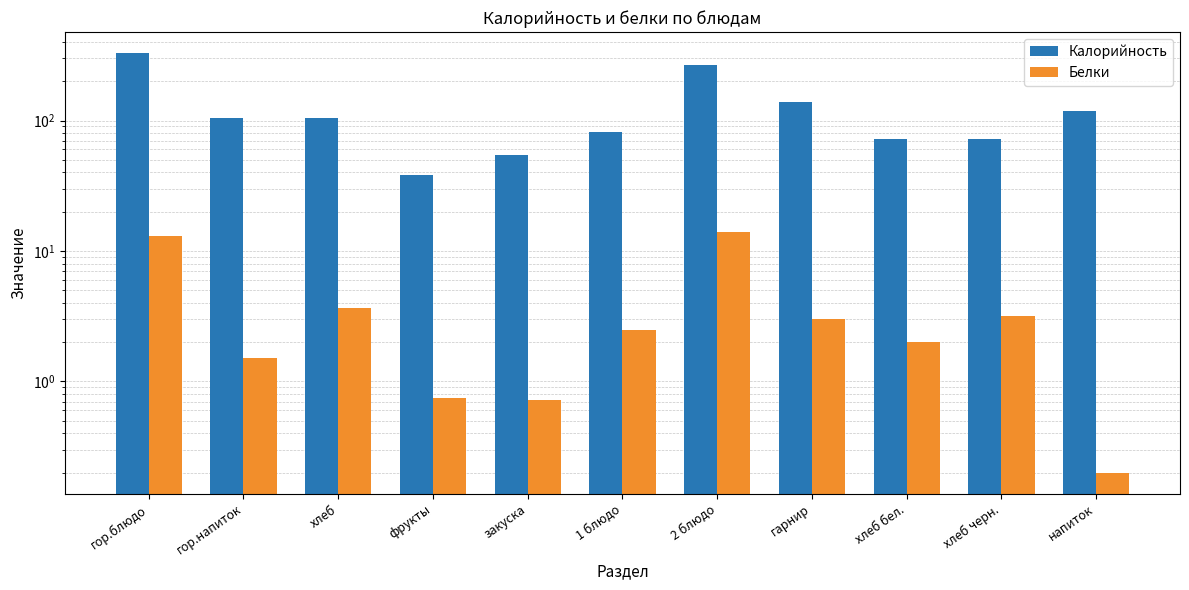

What is the label of the 9th bar from the right?

хлеб